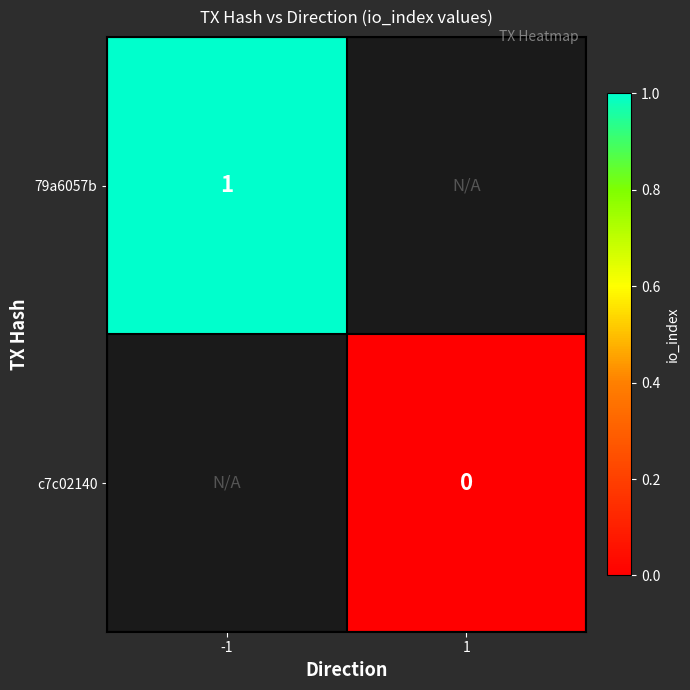

The 79a6057b series shows 2 at -1. True or false?

False